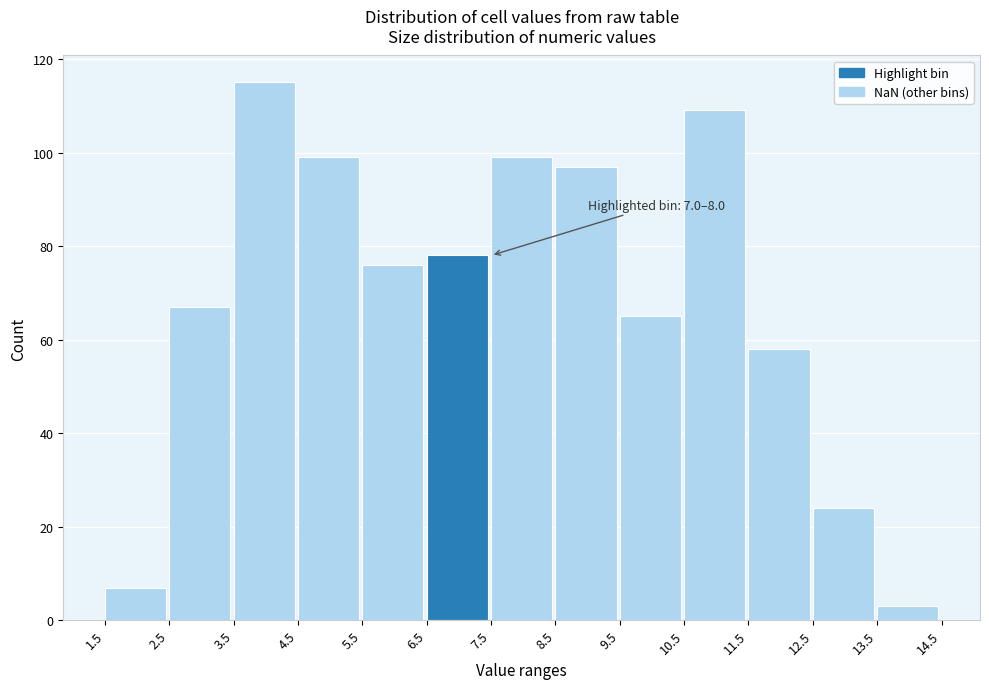

Over which range of the x-axis is the bar tallest?

3.5 to 4.5